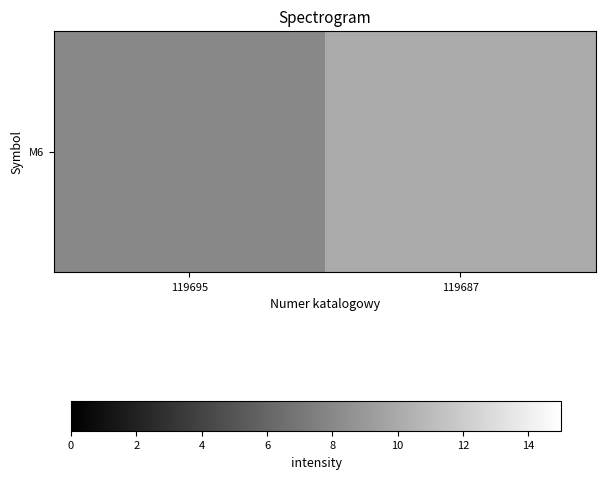

What is the average value?

9